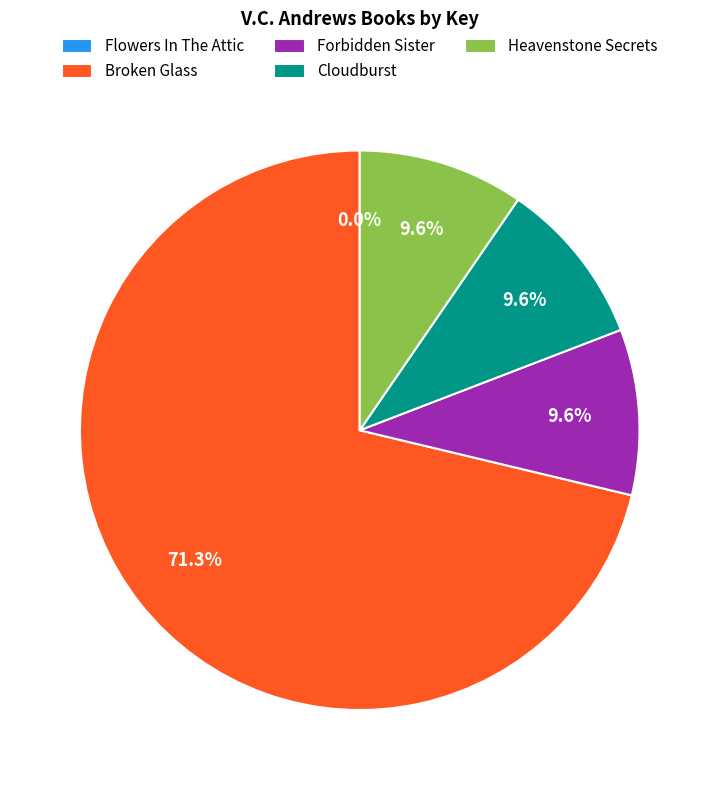

To the nearest percent, what is the average slice percentage?

20%